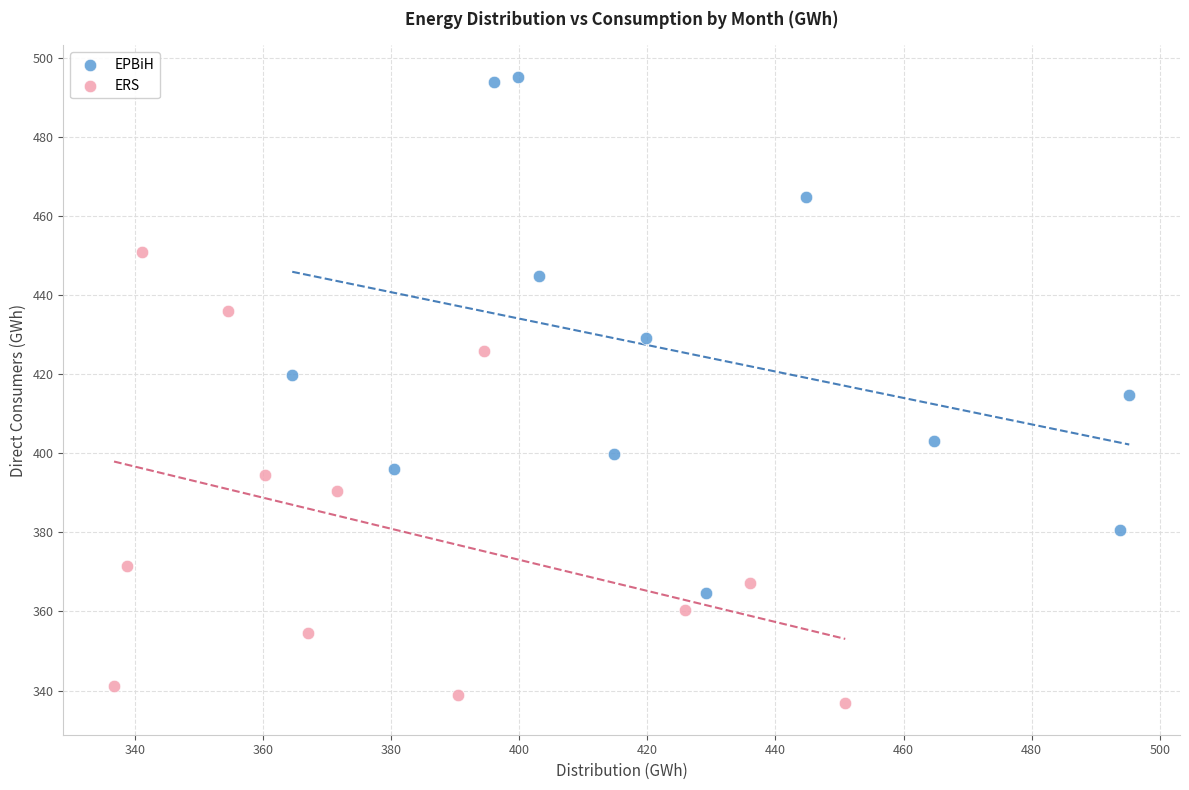

Which series contains the highest Y value?

EPBiH